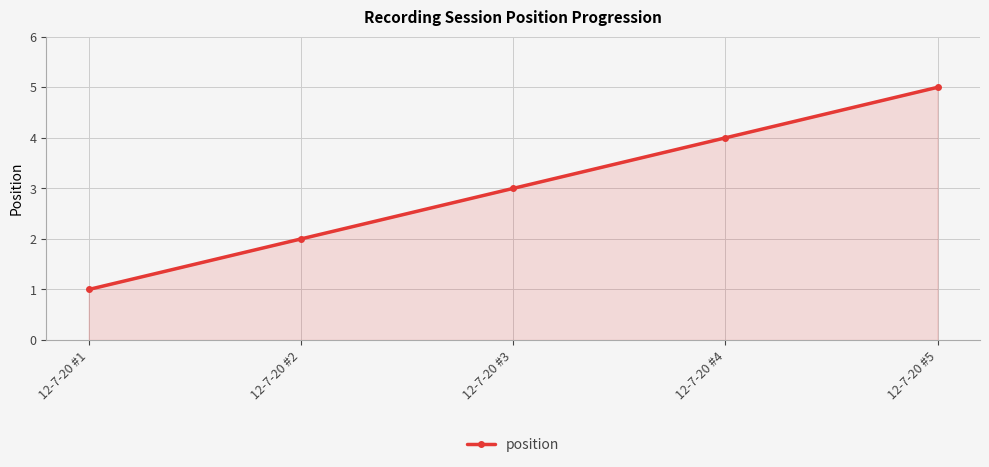

True or false: the data shows 2 at 12-7-20 #2.

True